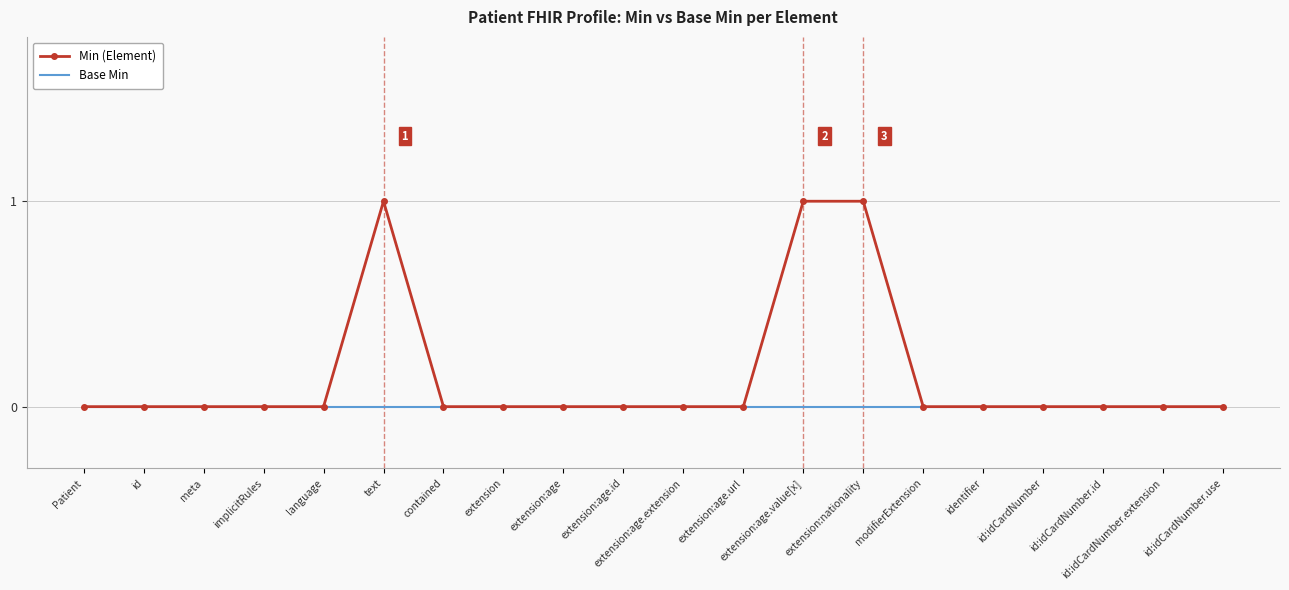

What is the maximum value for Min (Element)?

1